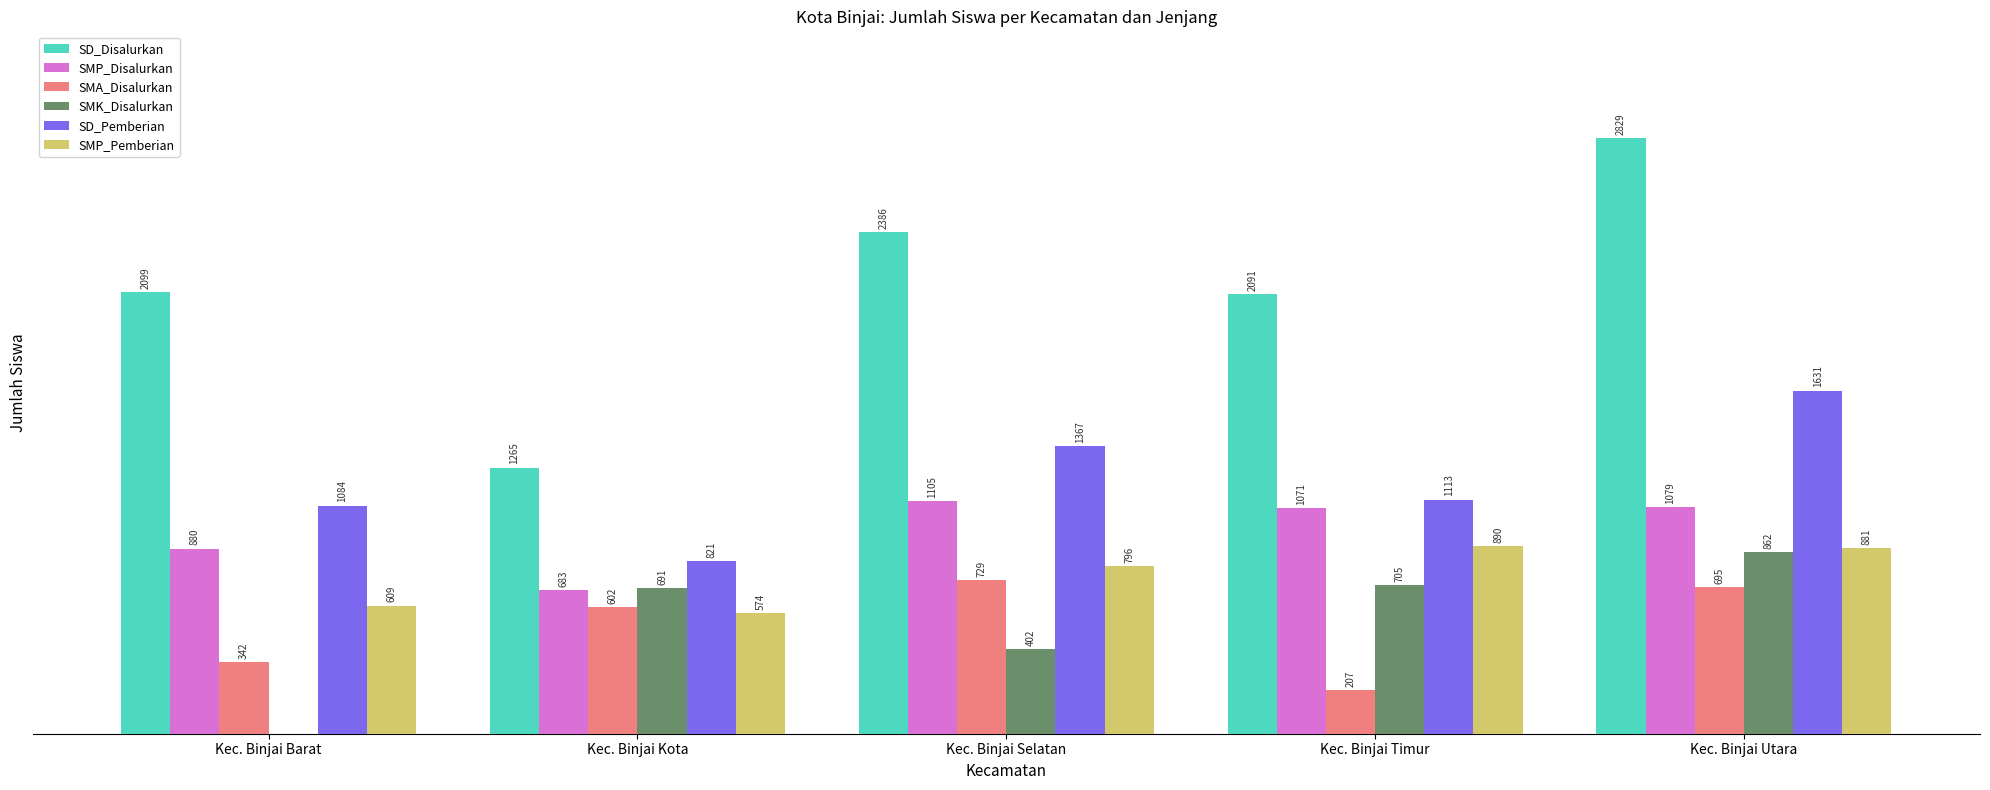

Where is SMA_Disalurkan nearest to the value 468?

Kec. Binjai Barat